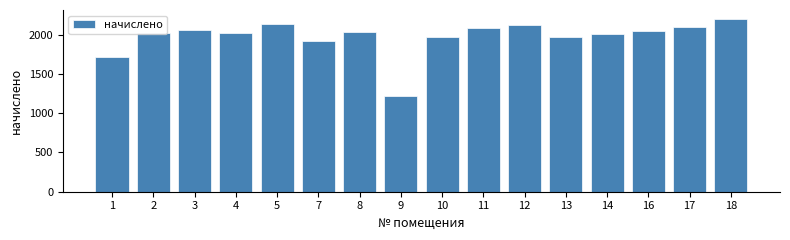

What is the value of the 14th bar from the left?

2050.0